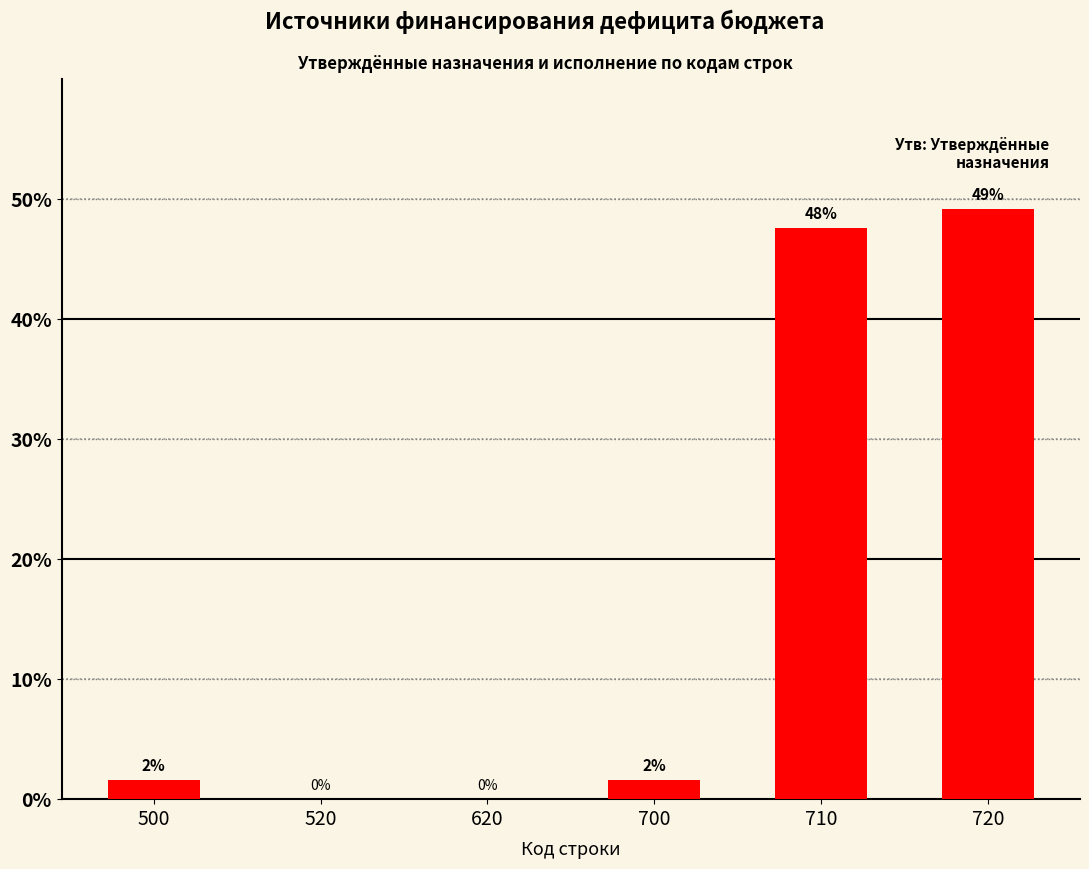

At which label does the data first exceed 1?

500